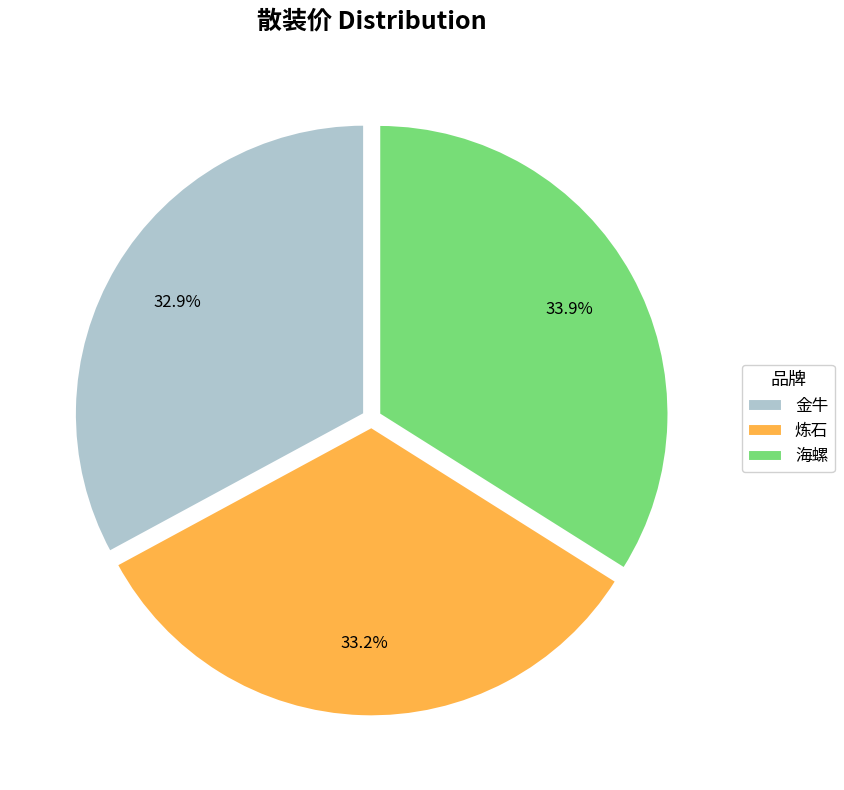

To the nearest percent, what portion does 海螺 represent?

34%